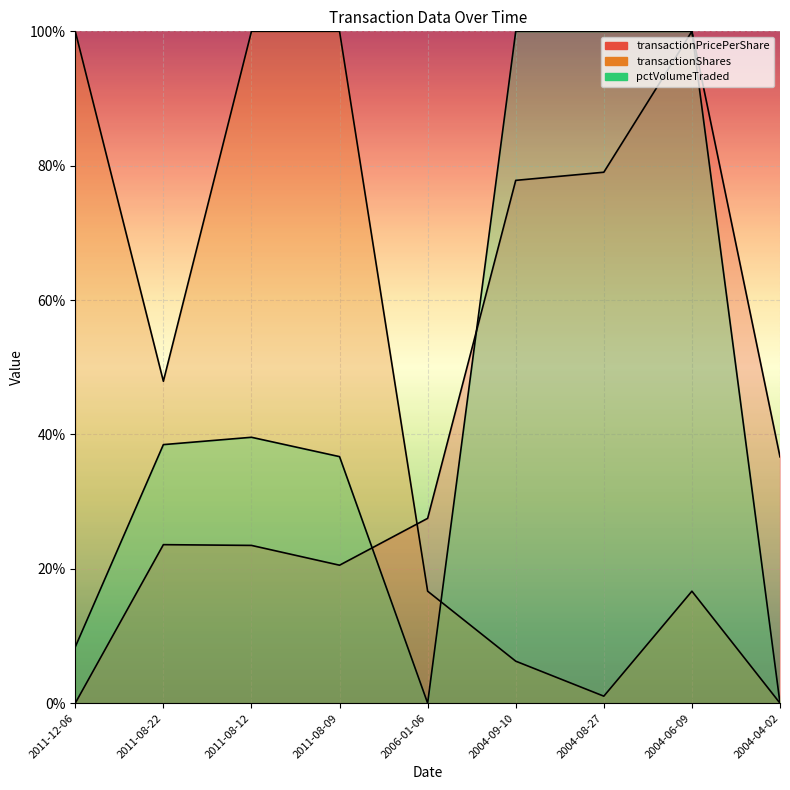

Is it true that pctVolumeTraded equals 178.7 at 2004-06-09?

False